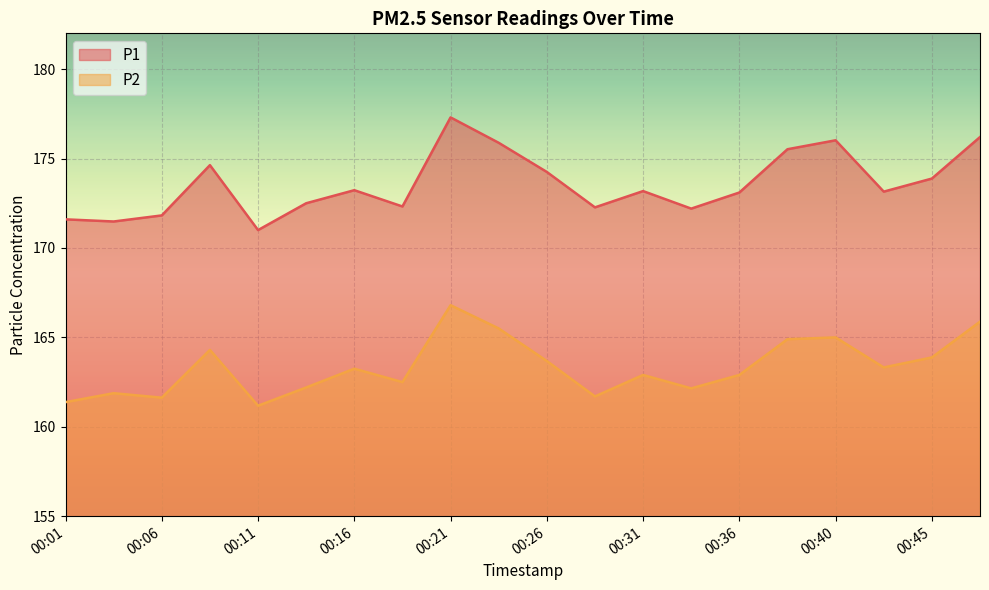

What are all the series names shown in the legend?

P1, P2